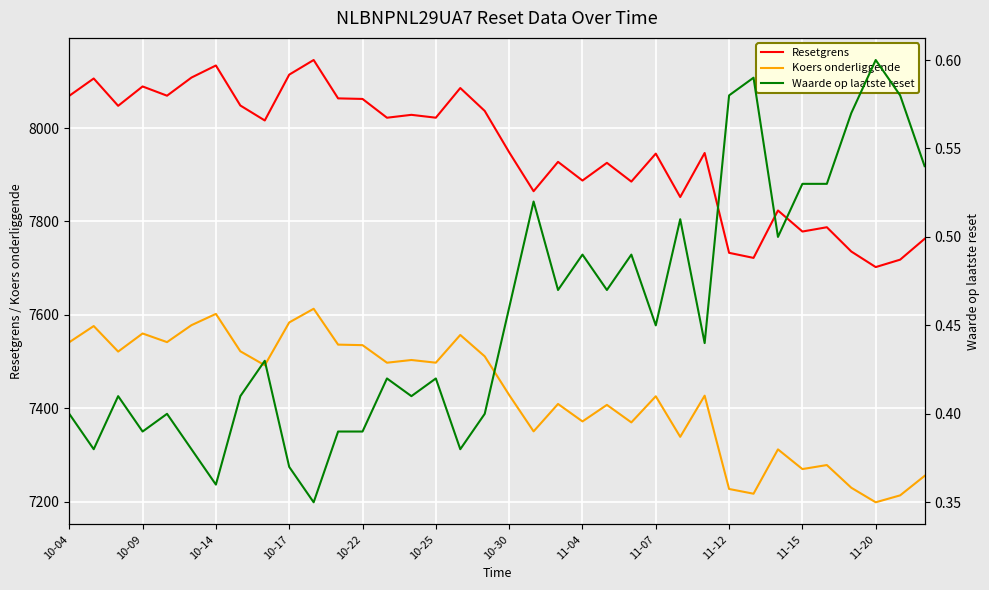

Does the chart display data point markers on the line(s)?

No